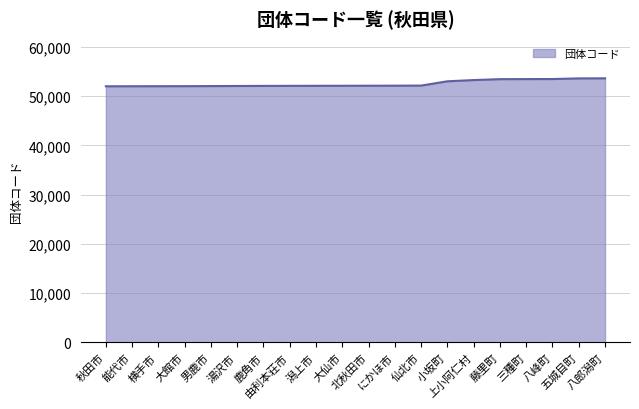

How many lines are shown in the chart?

1